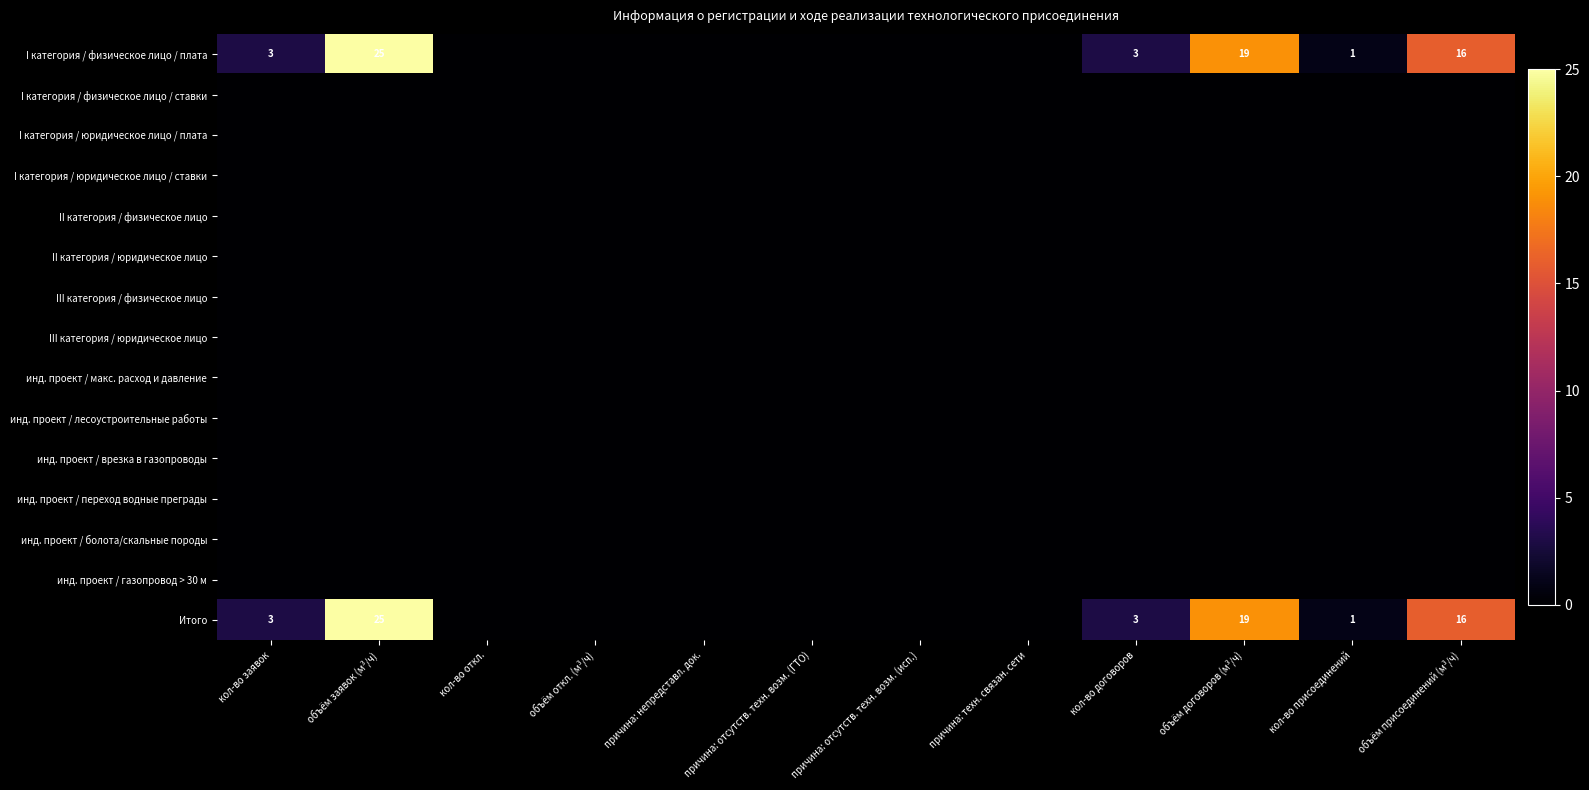

The I категория / физическое лицо / плата series shows 1 at кол-во договоров. True or false?

False